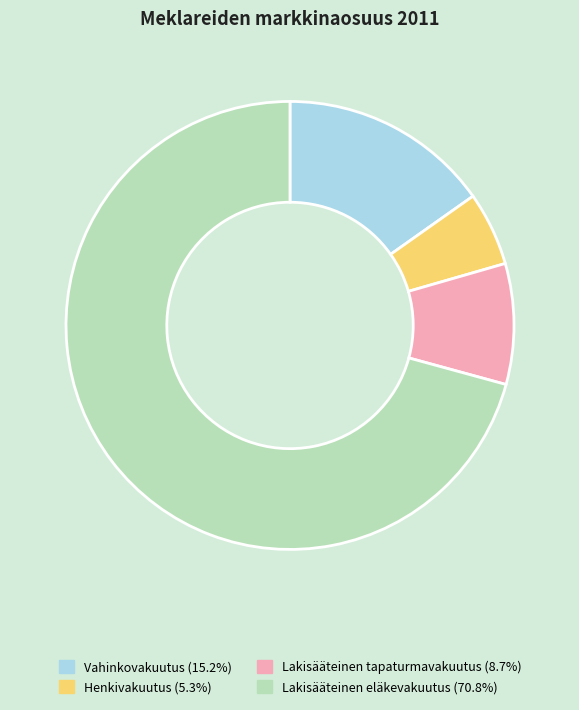

Combined, do Lakisääteinen tapaturmavakuutus (8.7%) and Vahinkovakuutus (15.2%) account for over 50%?

No